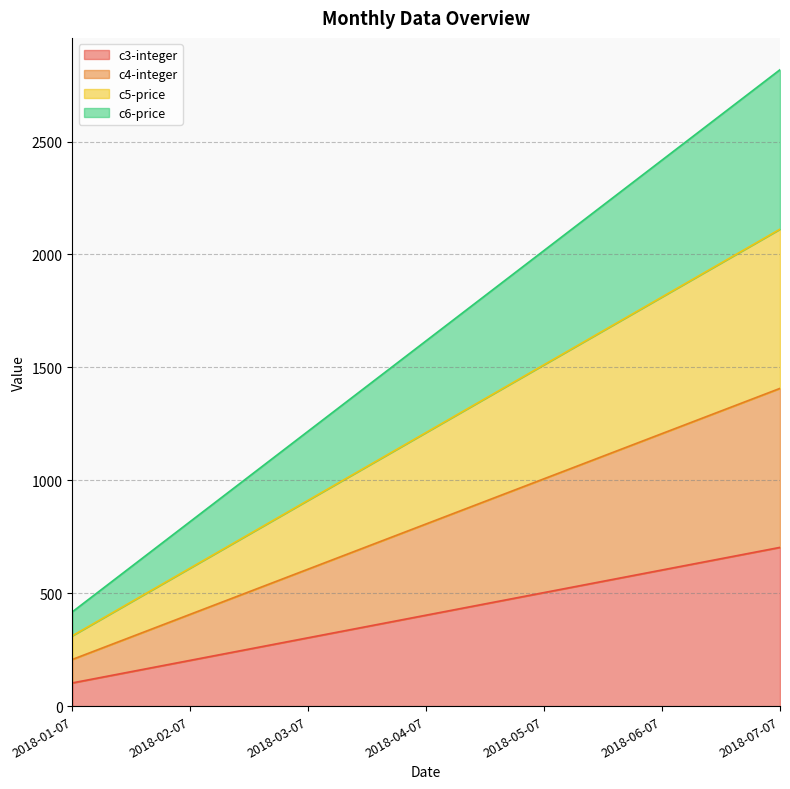

What is the maximum value shown in the chart?

2818